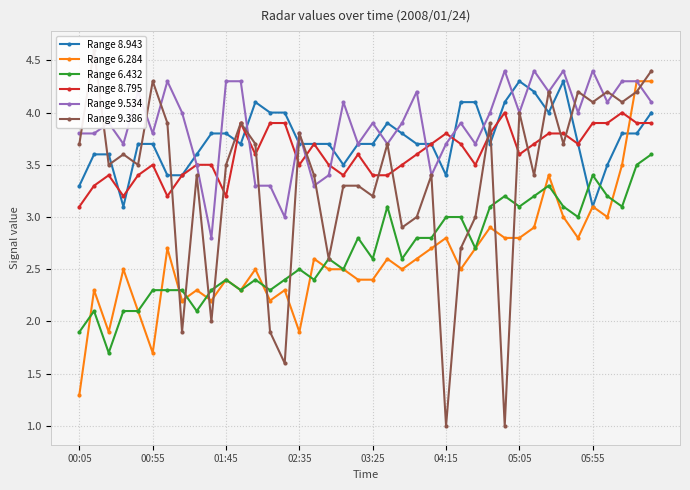

Count the number of categories in the chart.

40